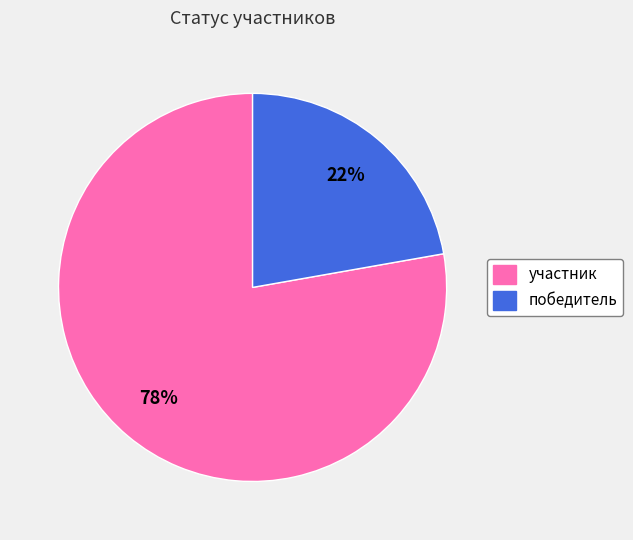

Which slice is the smallest?

победитель